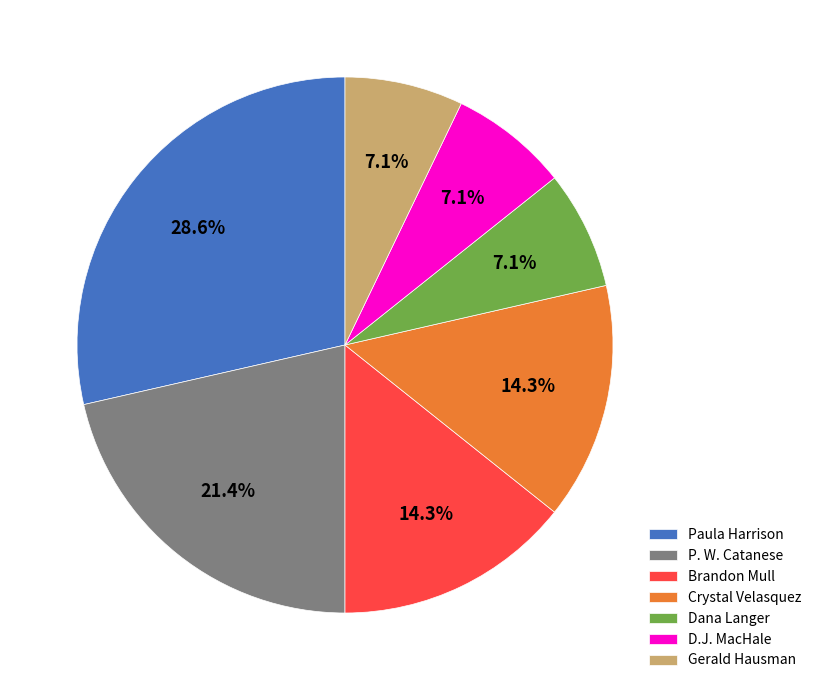

Is the sum of Crystal Velasquez and P. W. Catanese greater than half?

No